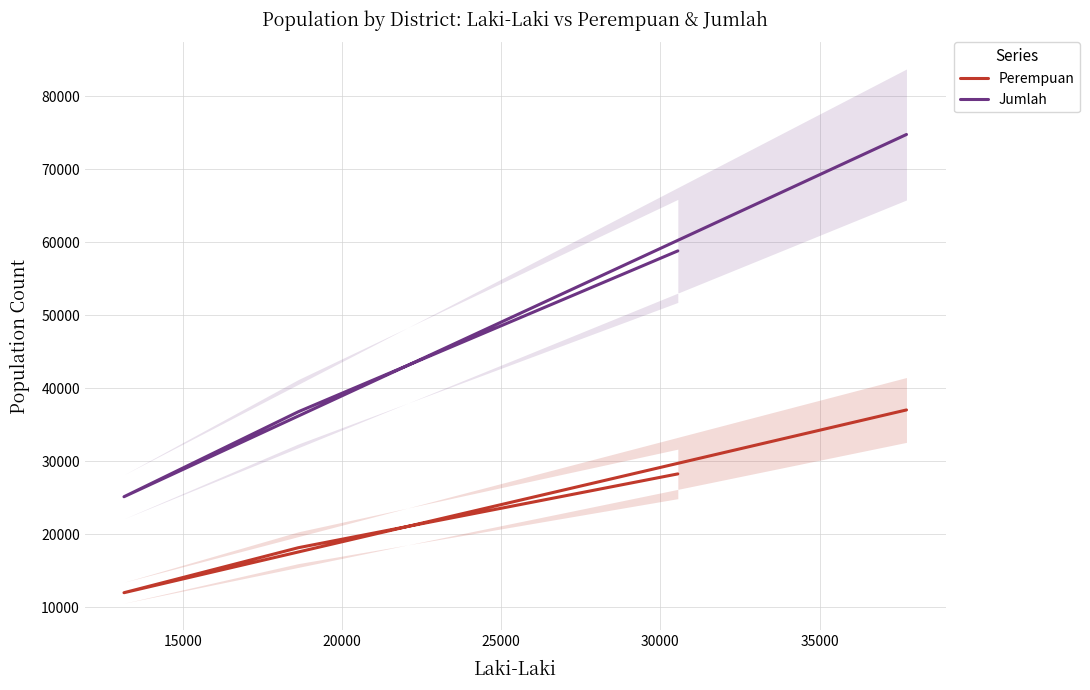

Rank the series by their average value, from highest to lowest.

Jumlah, Perempuan